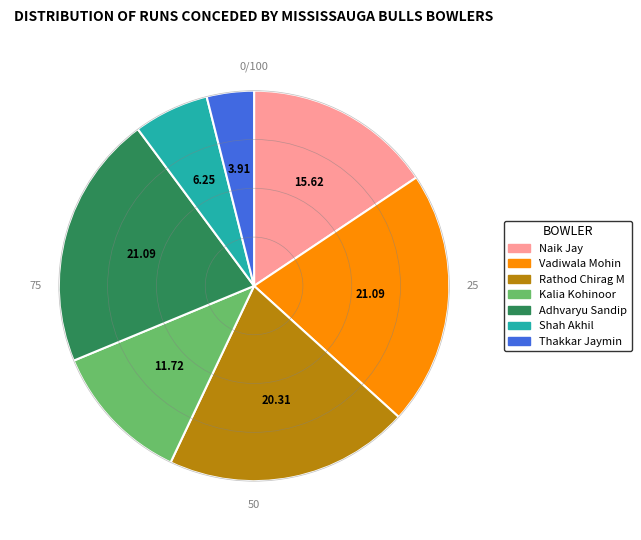

Is the sum of Naik Jay and Vadiwala Mohin greater than half?

No